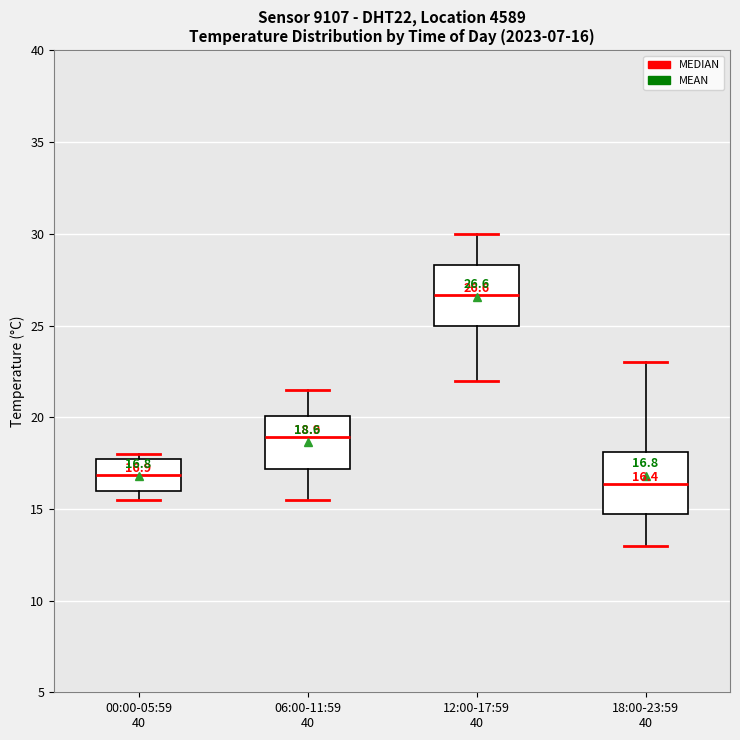

Which box's median line is the highest?

12:00-17:59 40